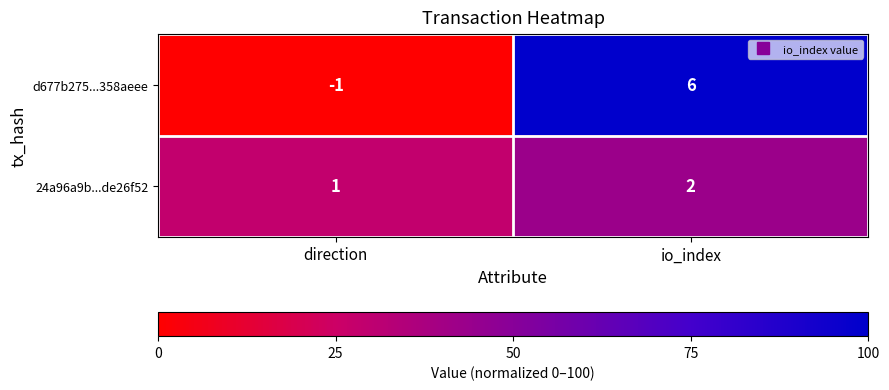

True or false: 24a96a9b...de26f52 has a value of 0 at direction.

False